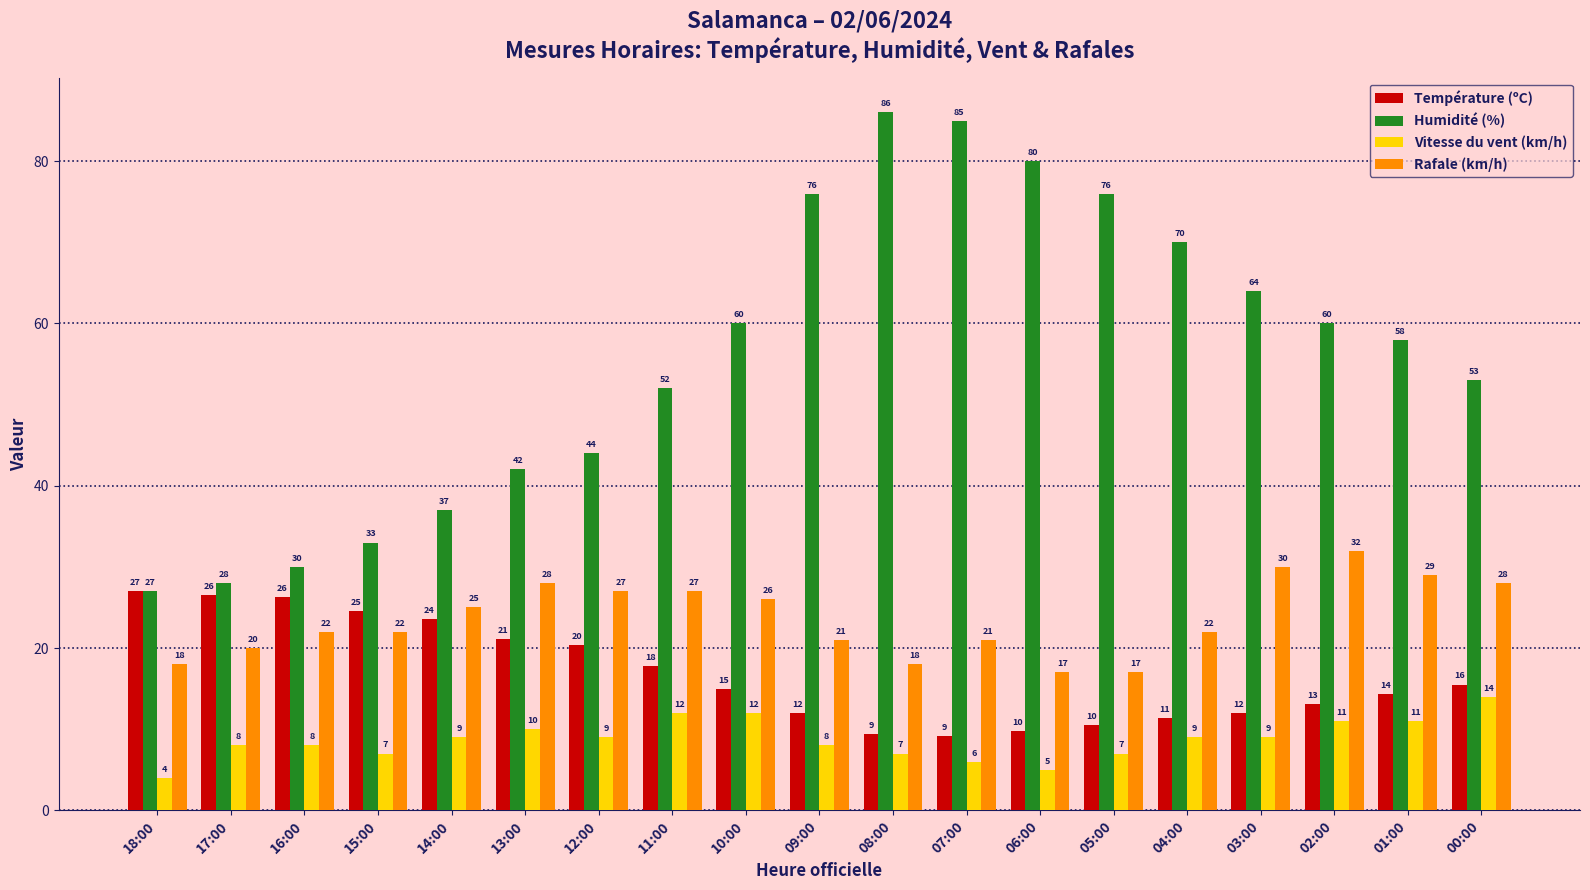

What is the difference between the highest and lowest values at 10:00?

48.0